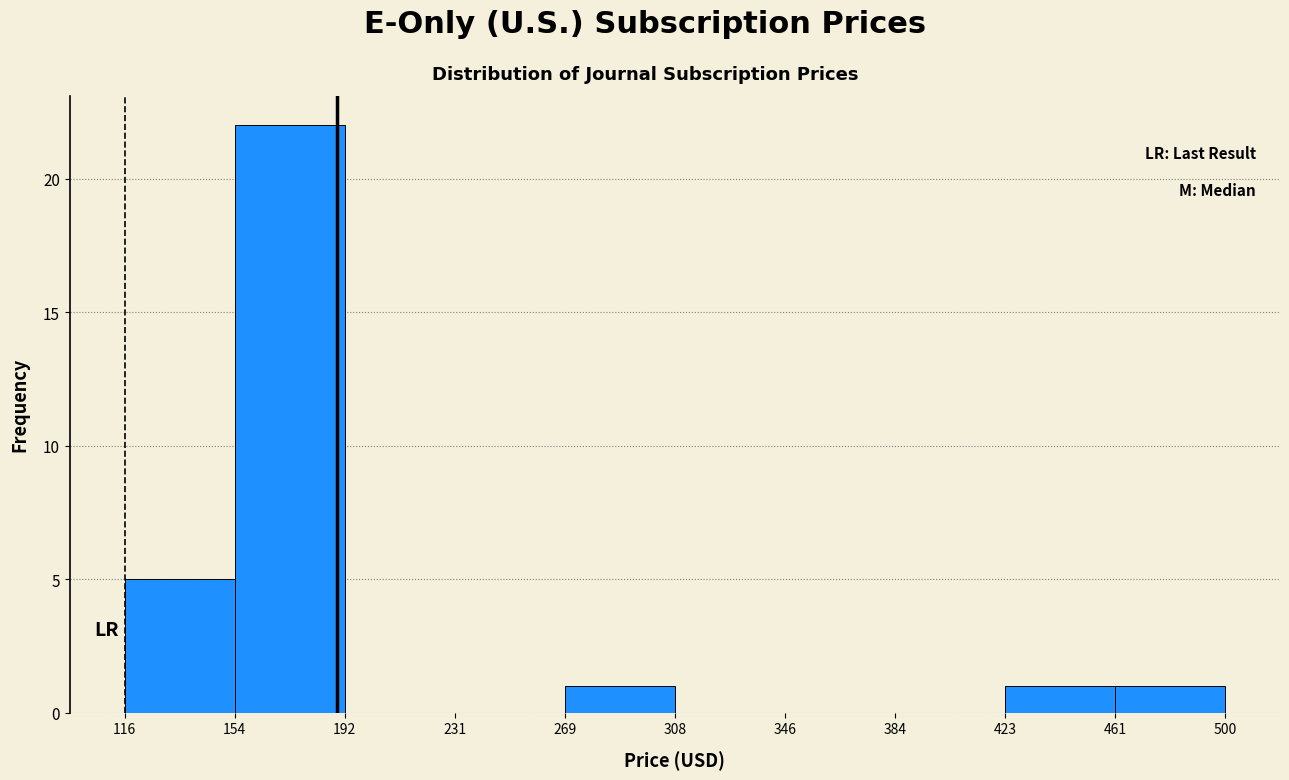

Reading left to right, transcribe this chart: for each bar, give the range it covers on the x-axis and its height. The values are not printed on the chart, so give them approximately, as read against the axis.

116 to 154: 5
154 to 192: 22
192 to 231: 0
231 to 269: 0
269 to 308: 1
308 to 346: 0
346 to 384: 0
384 to 423: 0
423 to 461: 1
461 to 500: 1